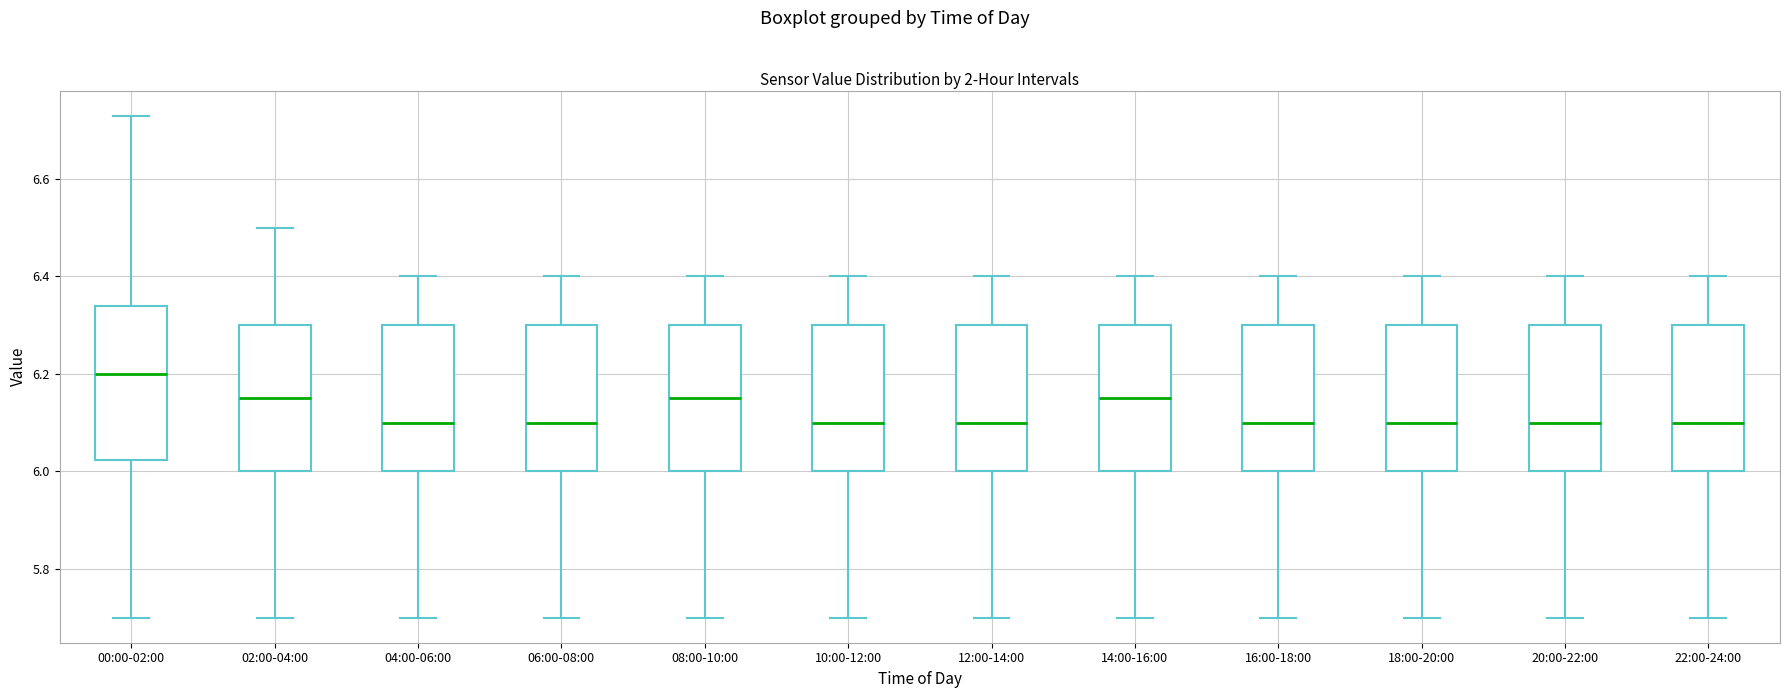

Reading left to right, transcribe this box plot: for each box, give where its median line is, the range the box spans, and where its two whiskers end, as read against the y-axis. The values are not printed on the chart, so give them approximately, as read against the axis.

00:00-02:00: median 6.20, box 6.02 to 6.34, whiskers 5.70 to 6.74
02:00-04:00: median 6.16, box 6.00 to 6.30, whiskers 5.70 to 6.50
04:00-06:00: median 6.10, box 6.00 to 6.30, whiskers 5.70 to 6.40
06:00-08:00: median 6.10, box 6.00 to 6.30, whiskers 5.70 to 6.40
08:00-10:00: median 6.16, box 6.00 to 6.30, whiskers 5.70 to 6.40
10:00-12:00: median 6.10, box 6.00 to 6.30, whiskers 5.70 to 6.40
12:00-14:00: median 6.10, box 6.00 to 6.30, whiskers 5.70 to 6.40
14:00-16:00: median 6.16, box 6.00 to 6.30, whiskers 5.70 to 6.40
16:00-18:00: median 6.10, box 6.00 to 6.30, whiskers 5.70 to 6.40
18:00-20:00: median 6.10, box 6.00 to 6.30, whiskers 5.70 to 6.40
20:00-22:00: median 6.10, box 6.00 to 6.30, whiskers 5.70 to 6.40
22:00-24:00: median 6.10, box 6.00 to 6.30, whiskers 5.70 to 6.40